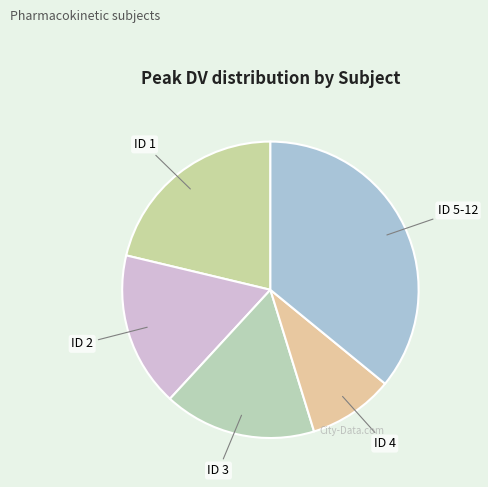

True or false: ID 2 accounts for 22% of the total.

False